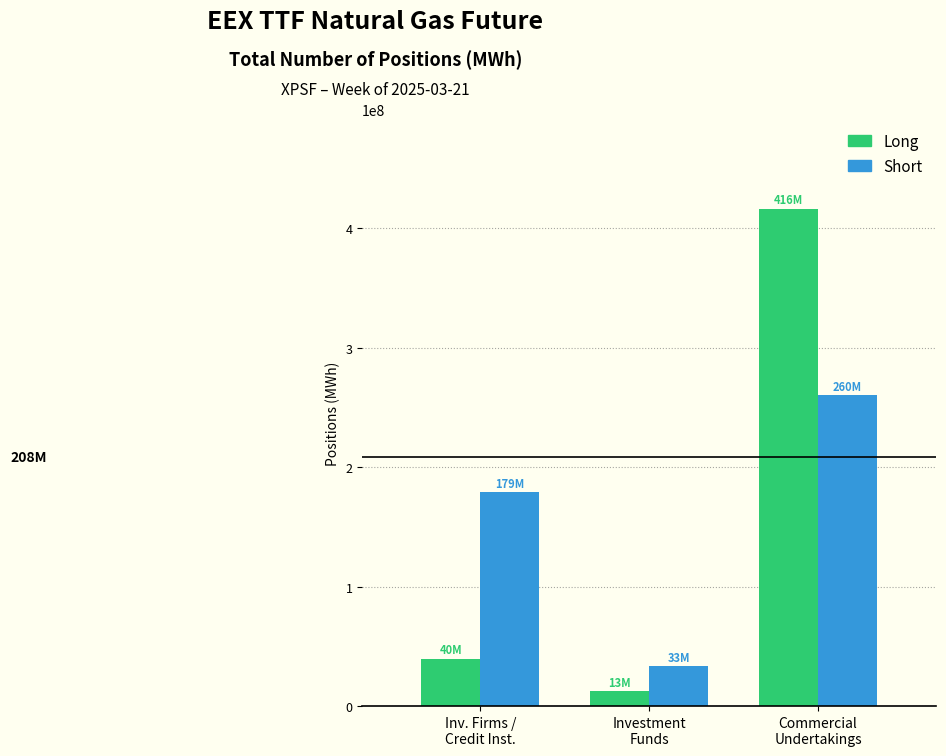

Reading left to right, extract all data points from this chart.

Long: 39819237	12560463	416384343
Short: 179216058	33498830	260266697